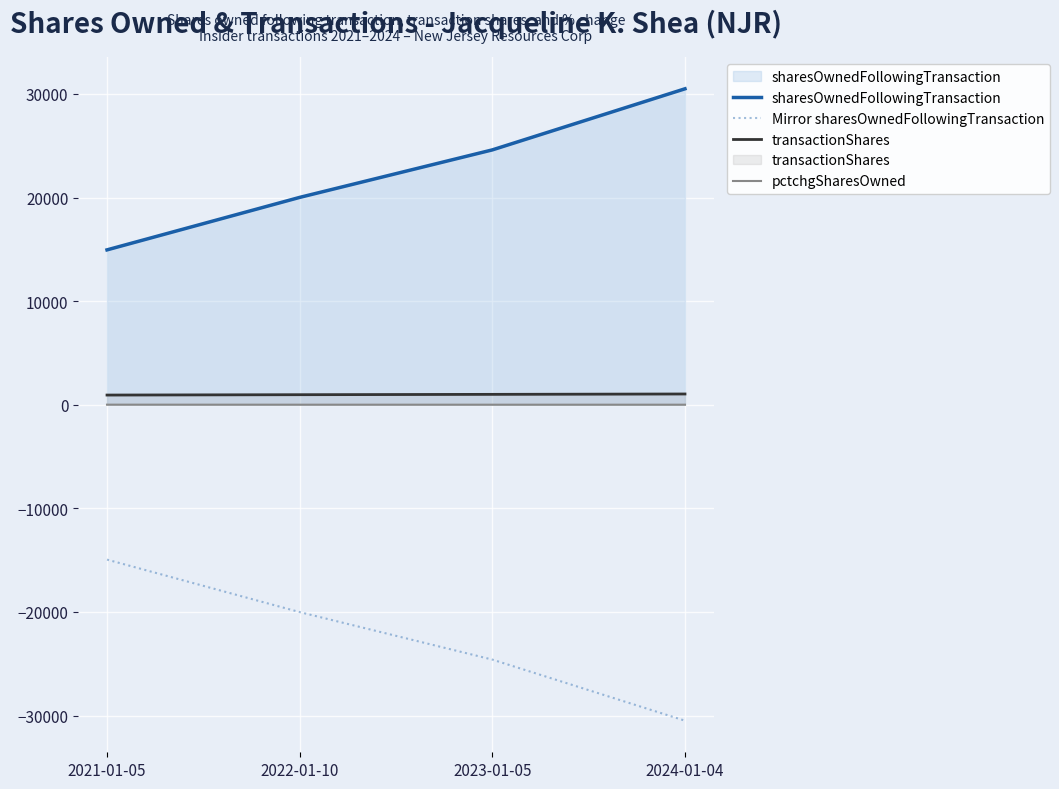

Reading left to right, transcribe all the data shown in this chart.

sharesOwnedFollowingTransaction: 2021-01-05=14947	2022-01-10=20012	2023-01-05=24597	2024-01-04=30493
Mirror sharesOwnedFollowingTransaction: 2021-01-05=-14947	2022-01-10=-20012	2023-01-05=-24597	2024-01-04=-30493
transactionShares: 2021-01-05=935	2022-01-10=969	2023-01-05=1002	2024-01-04=1038
pctchgSharesOwned: 2021-01-05=7	2022-01-10=5	2023-01-05=4	2024-01-04=4